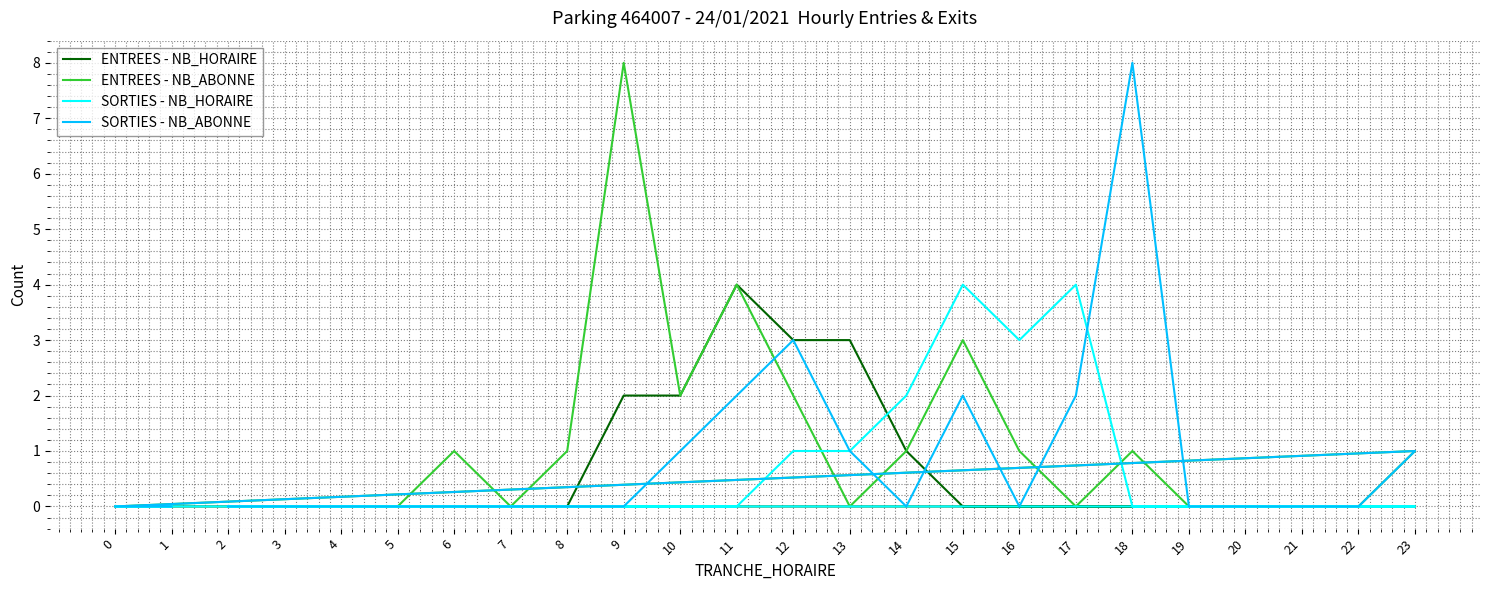

Between 13 and 18, which series saw the biggest shift?

SORTIES - NB_ABONNE